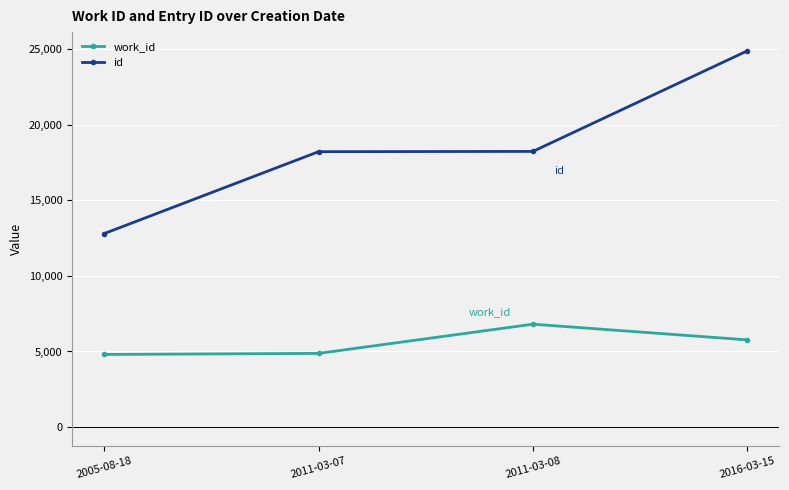

Count the number of categories in the chart.

4